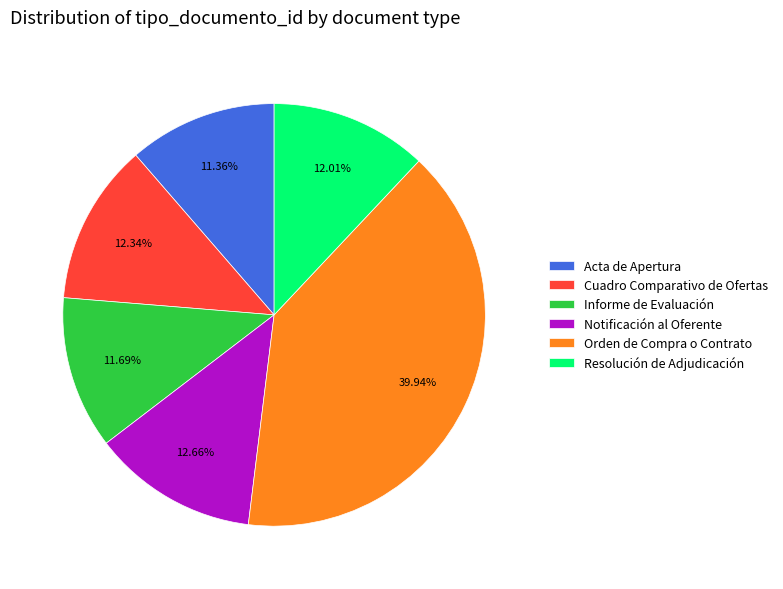

To the nearest percent, what is the difference between the Resolución de Adjudicación and Orden de Compra o Contrato slice percentages?

28%